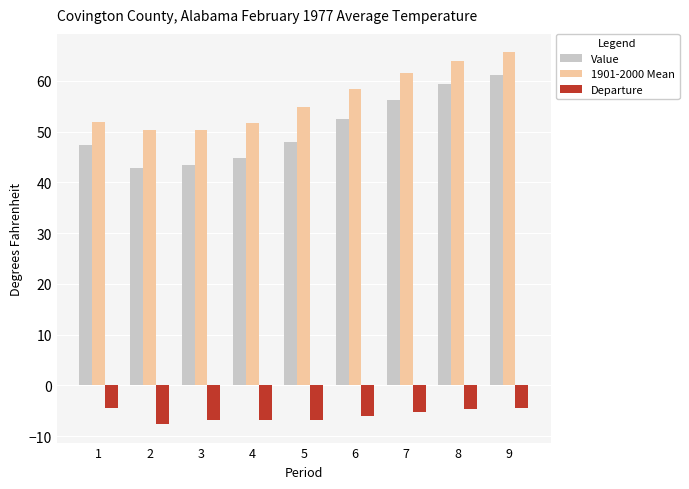

What is the difference between the Value values at 7 and 2?

13.4